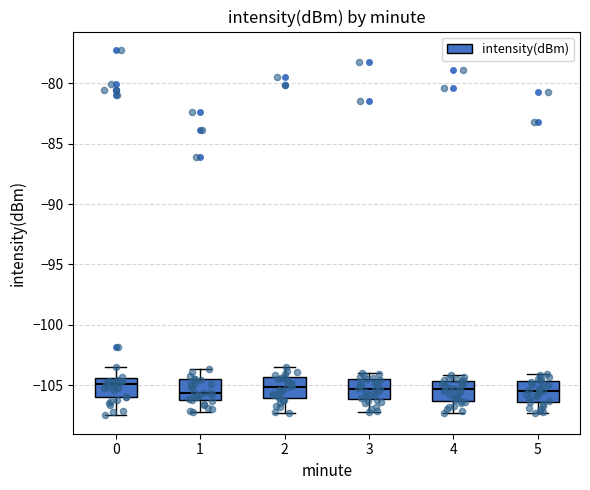

Reading left to right, transcribe this box plot: for each box, give where its median line is, the range the box spans, and where its two whiskers end, as read against the y-axis. The values are not printed on the chart, so give them approximately, as read against the axis.

0: median -105.0, box -106.0 to -104.5, whiskers -107.5 to -103.5
1: median -105.5, box -106.0 to -104.5, whiskers -107.0 to -103.5
2: median -105.0, box -106.0 to -104.5, whiskers -107.5 to -103.5
3: median -105.5, box -106.0 to -104.5, whiskers -107.0 to -104.0
4: median -105.5, box -106.5 to -104.5, whiskers -107.5 to -104.0
5: median -105.5, box -106.5 to -104.5, whiskers -107.5 to -104.0